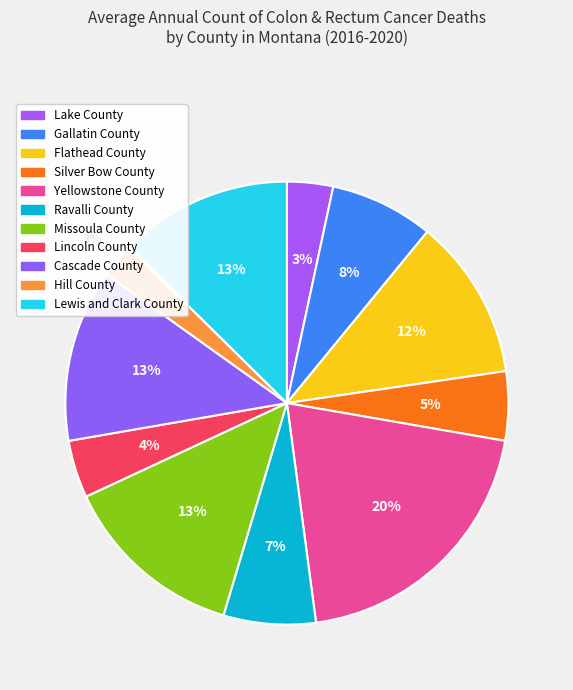

How many slices are in this pie chart?

11